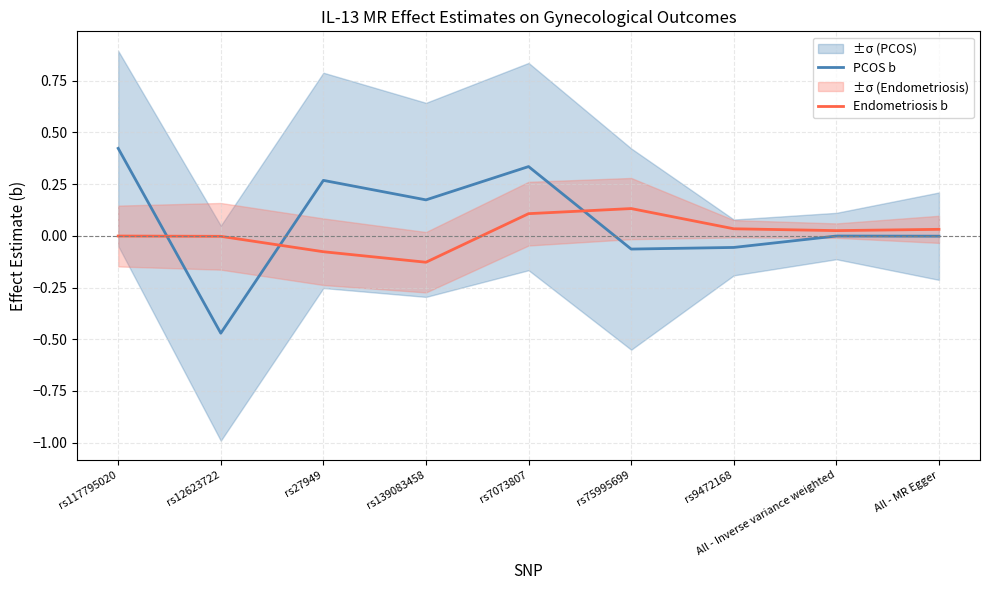

What position from the right is rs139083458?

6